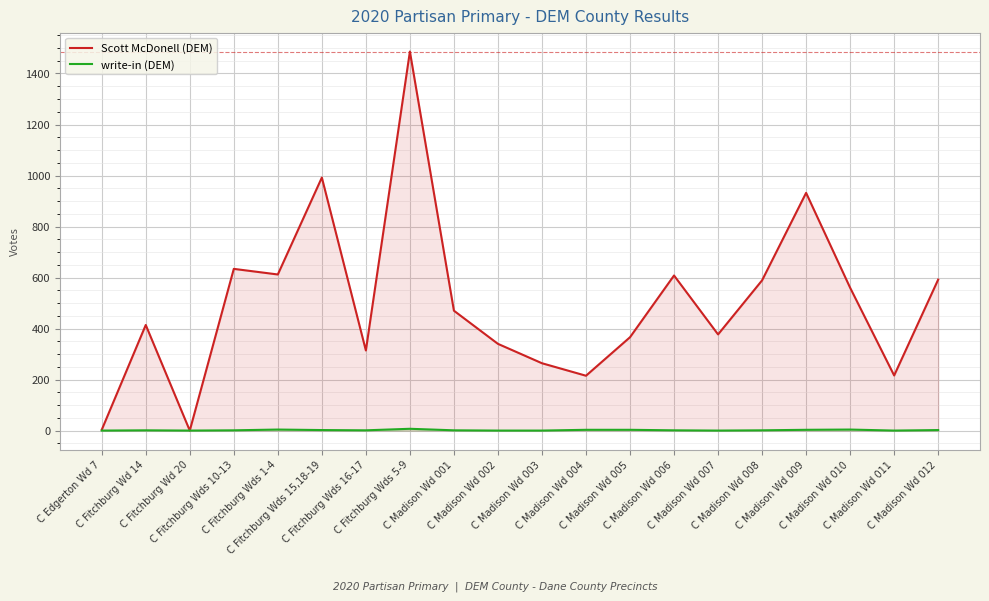

How many lines are shown in the chart?

2